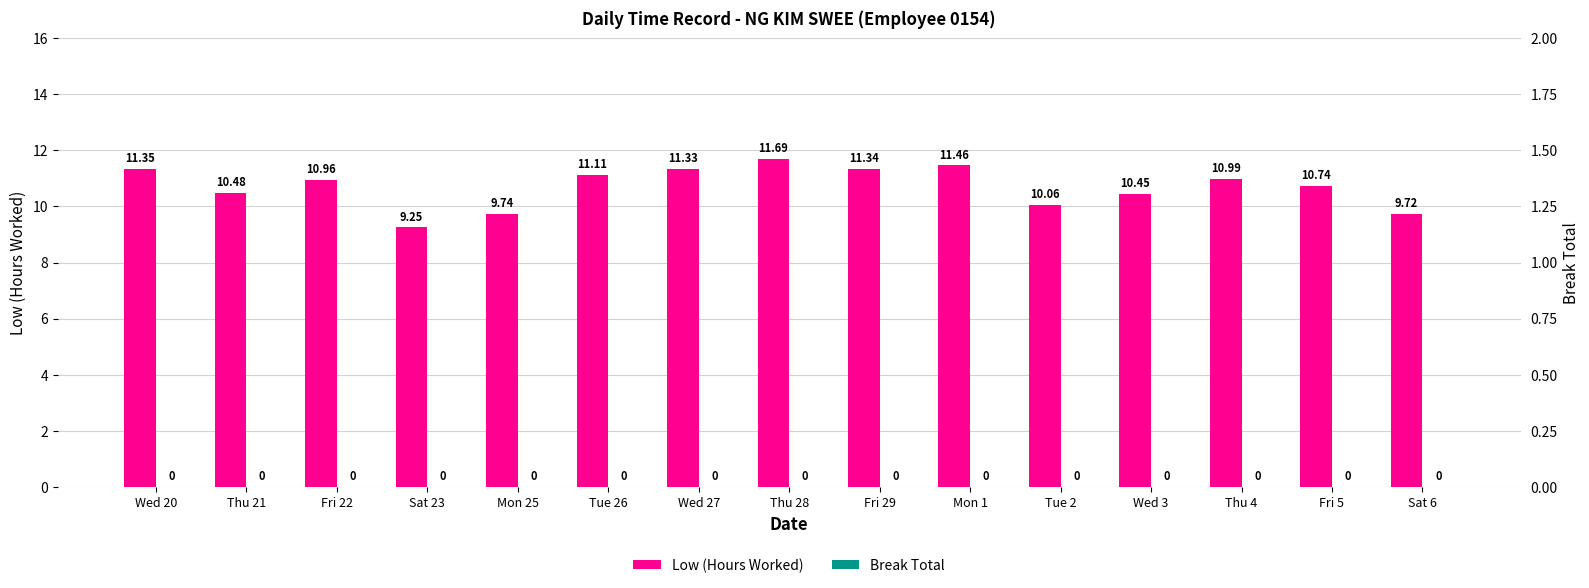

List the series in order of their overall mean, lowest first.

Break Total, Low (Hours Worked)